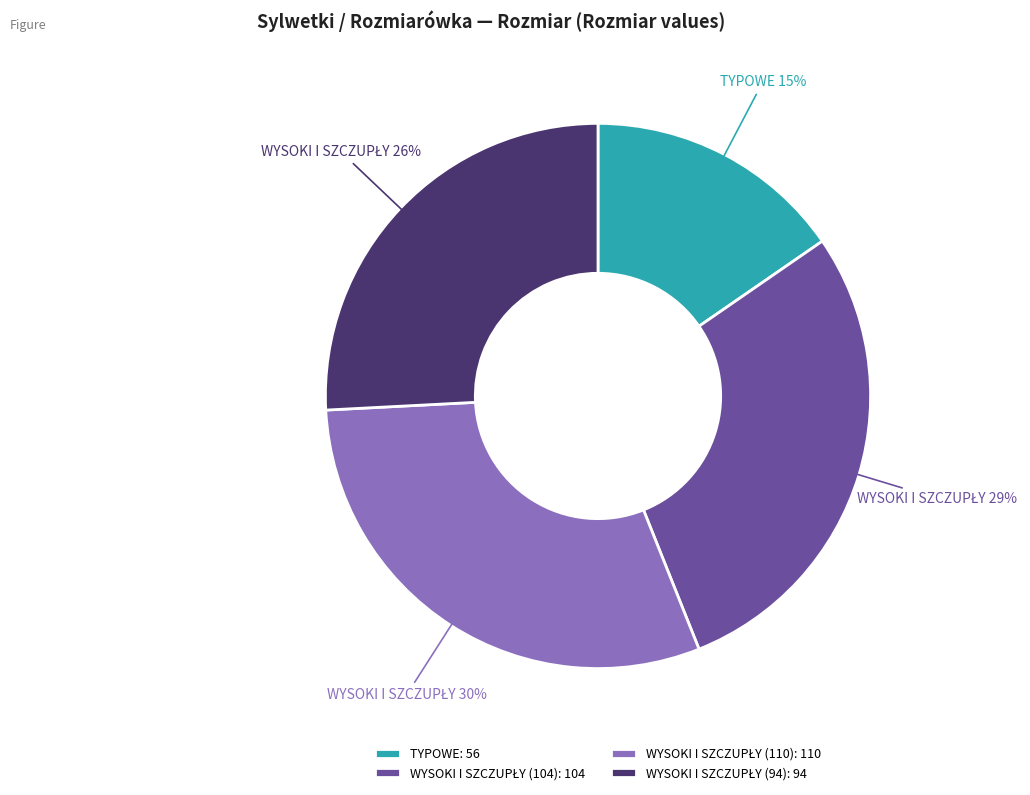

To the nearest percent, what portion does TYPOWE: 56 represent?

15%